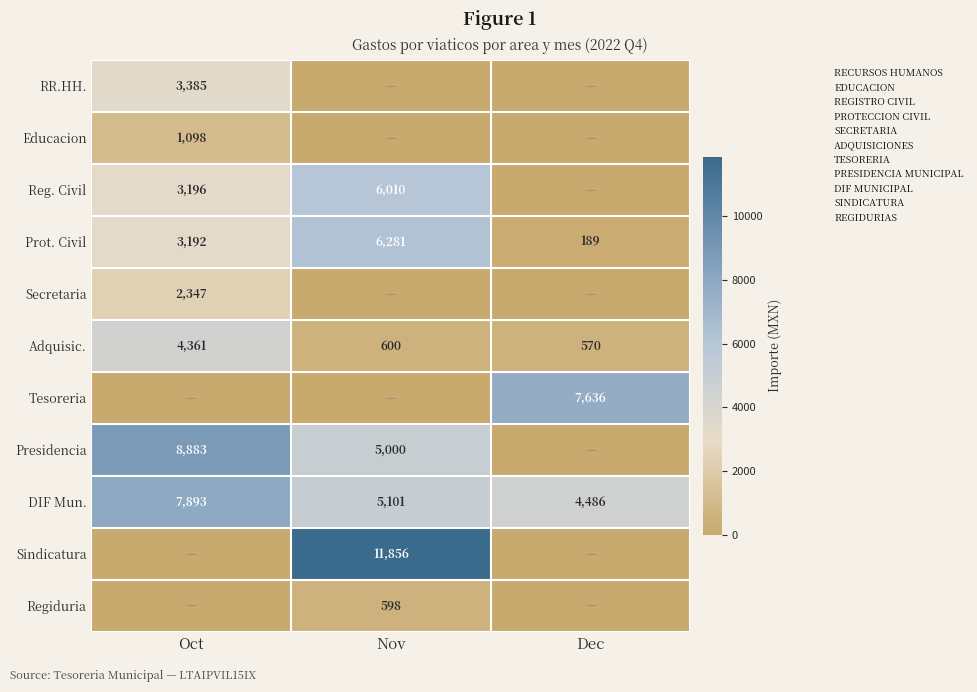

How many values in the Sindicatura series exceed 0?

1